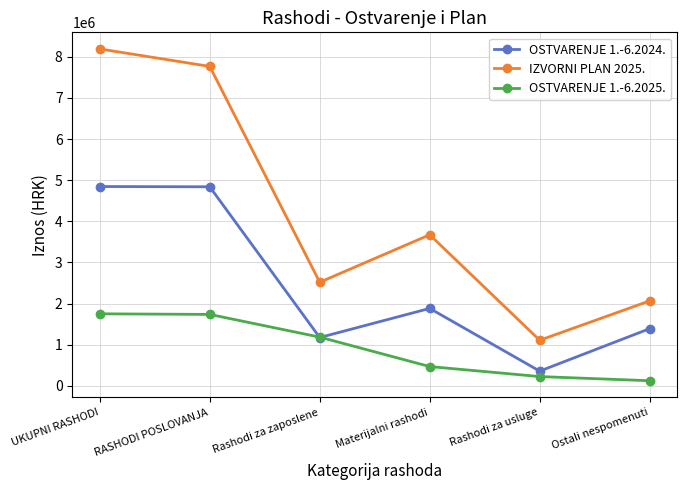

What is the sum of the IZVORNI PLAN 2025. values at Ostali nespomenuti and RASHODI POSLOVANJA?

9833000.0